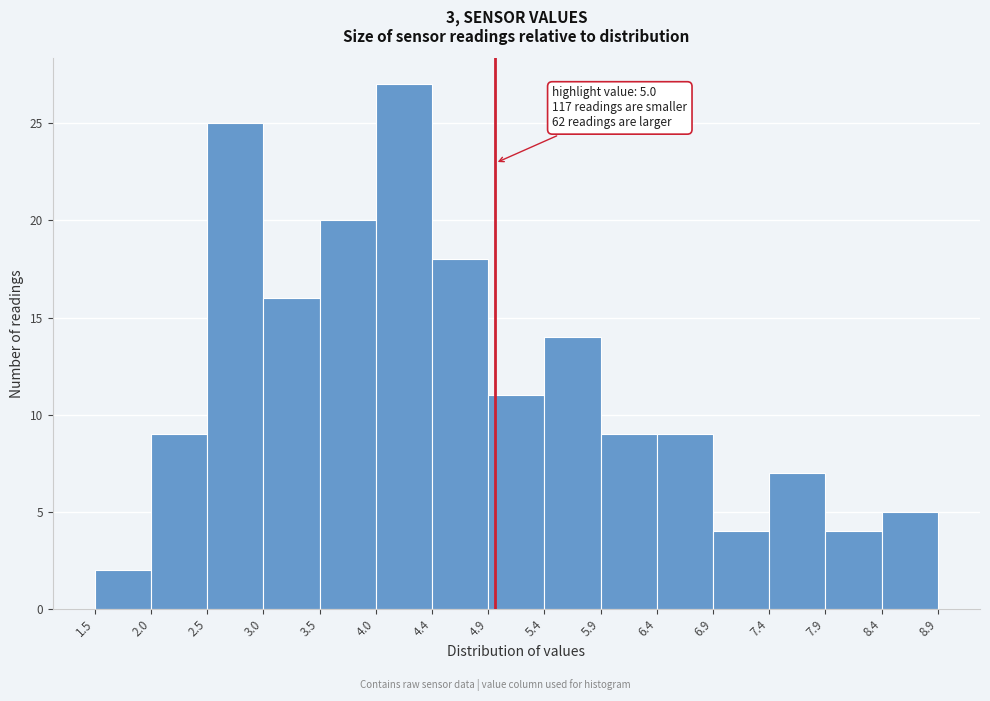

Which range on the x-axis has the tallest bar?

4.0 to 4.4